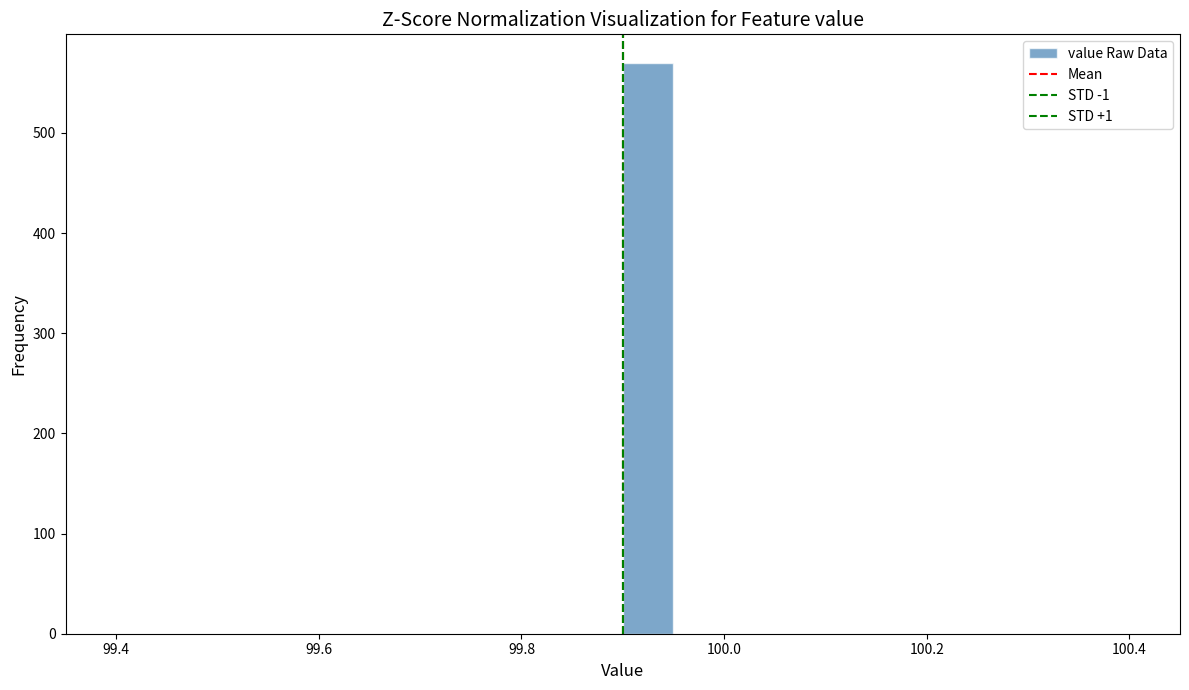

Around what value on the x-axis is the tallest bar? Give the approximate position of its centre, as read against the axis.

99.92